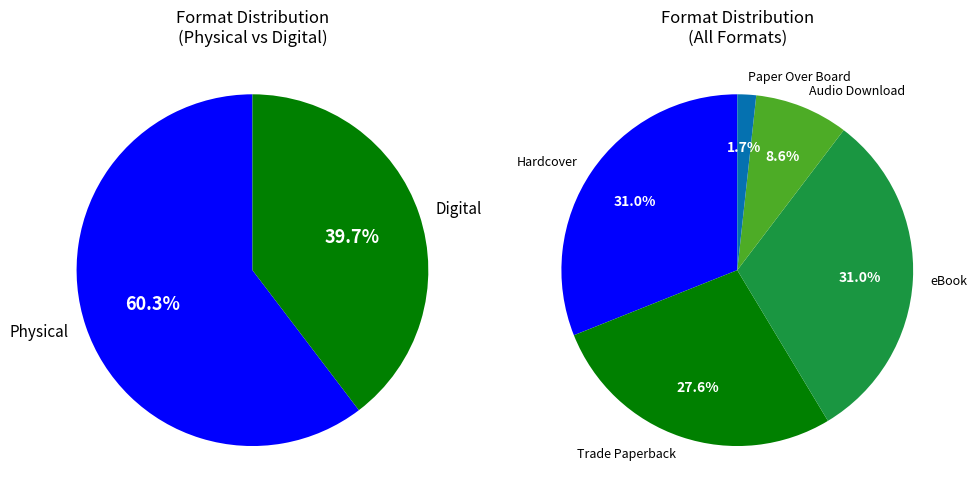

True or false: Hardcover accounts for 18% of the total.

False